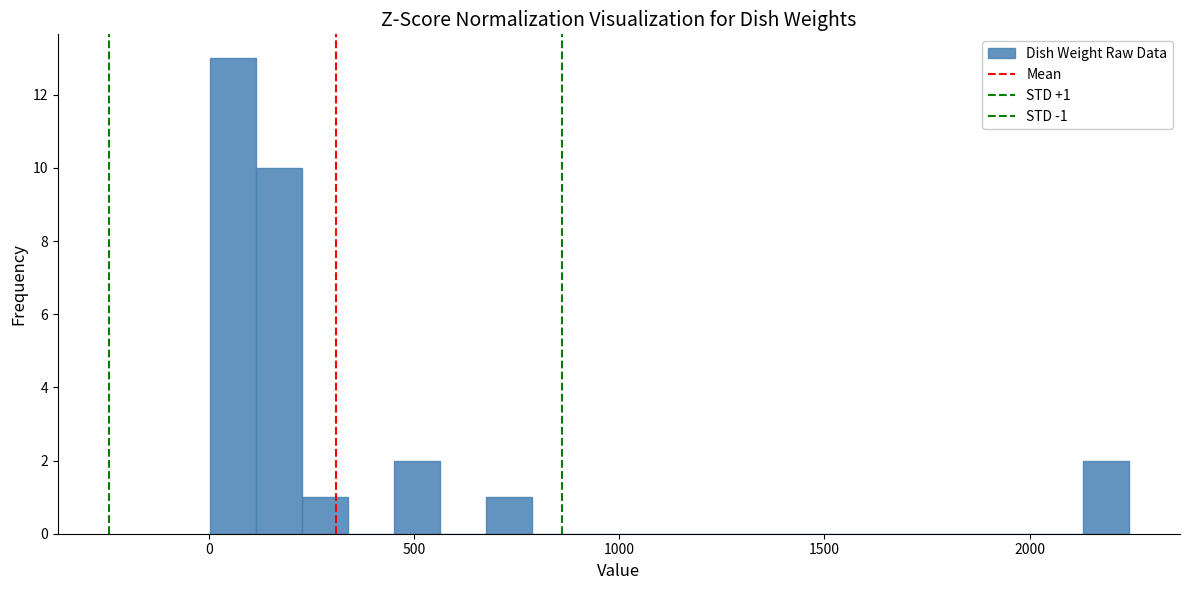

Read against the x-axis, roughly where is the centre of the tallest bar?

50